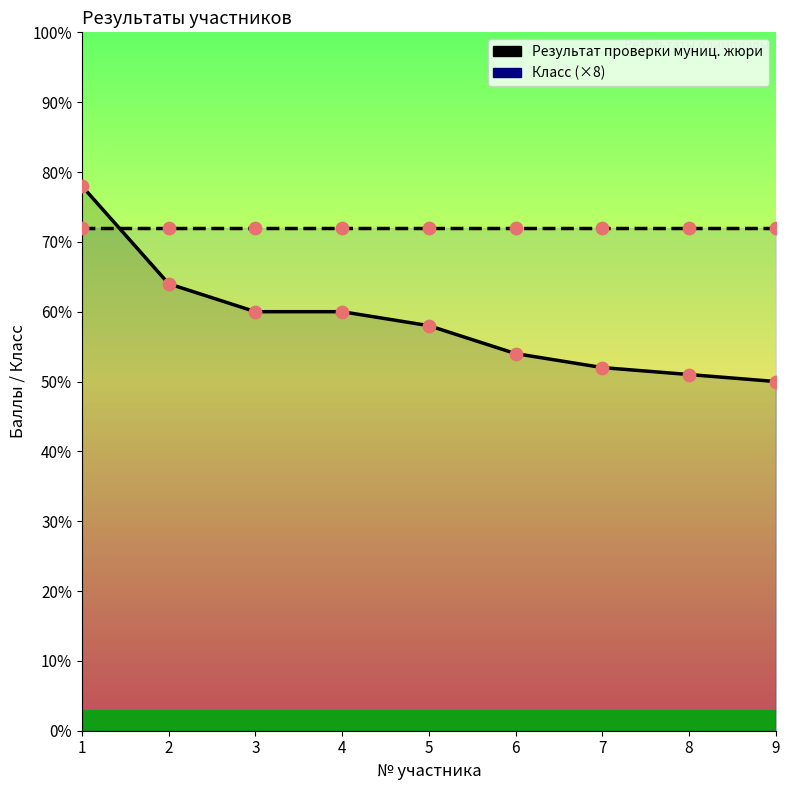

What are all the series names shown in the legend?

Результат проверки муниц. жюри, Класс (×8)